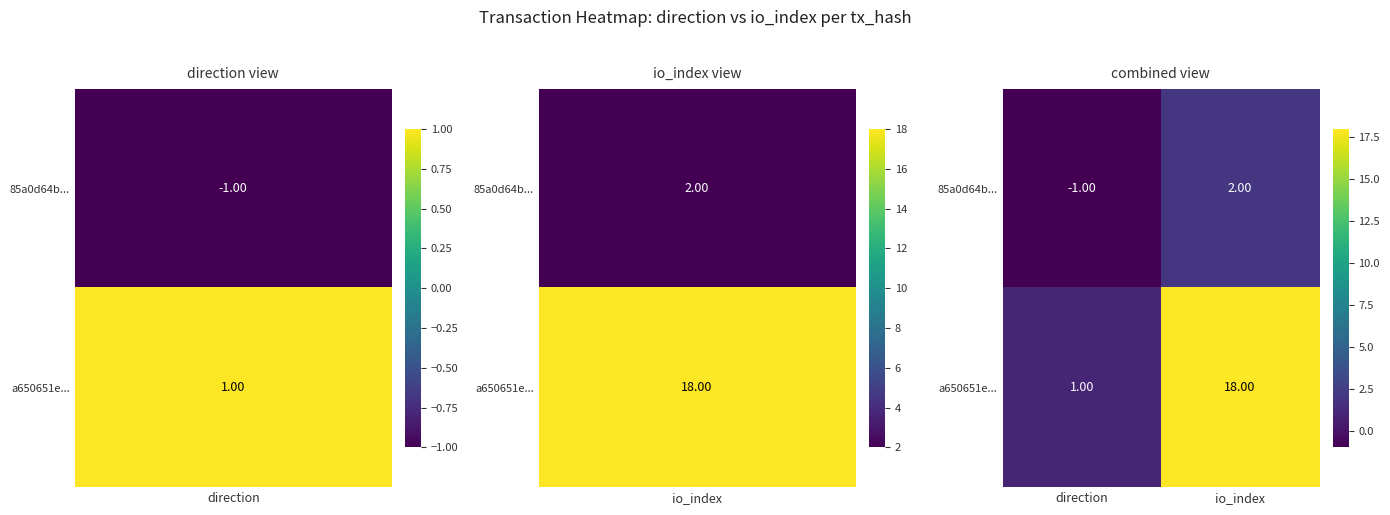

Rank the series at io_index from highest to lowest value.

a650651e..., 85a0d64b...